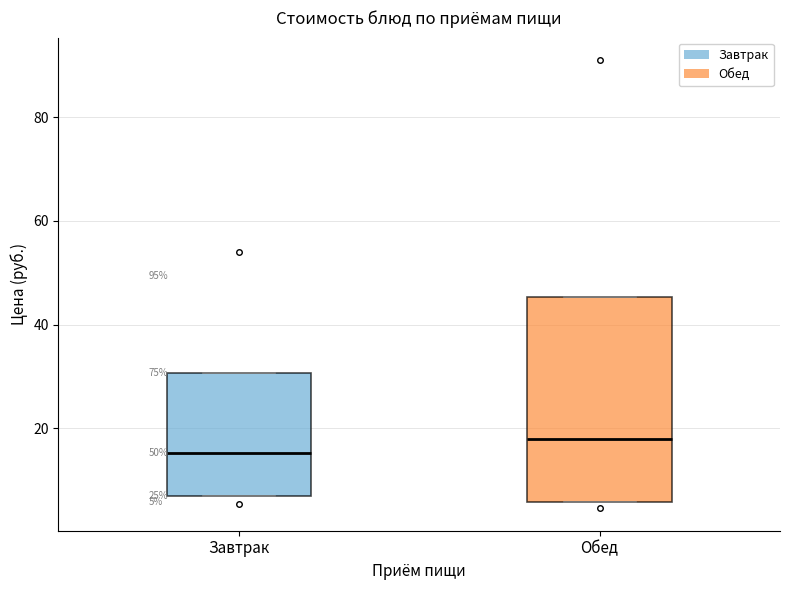

Which box has the highest median line?

Обед